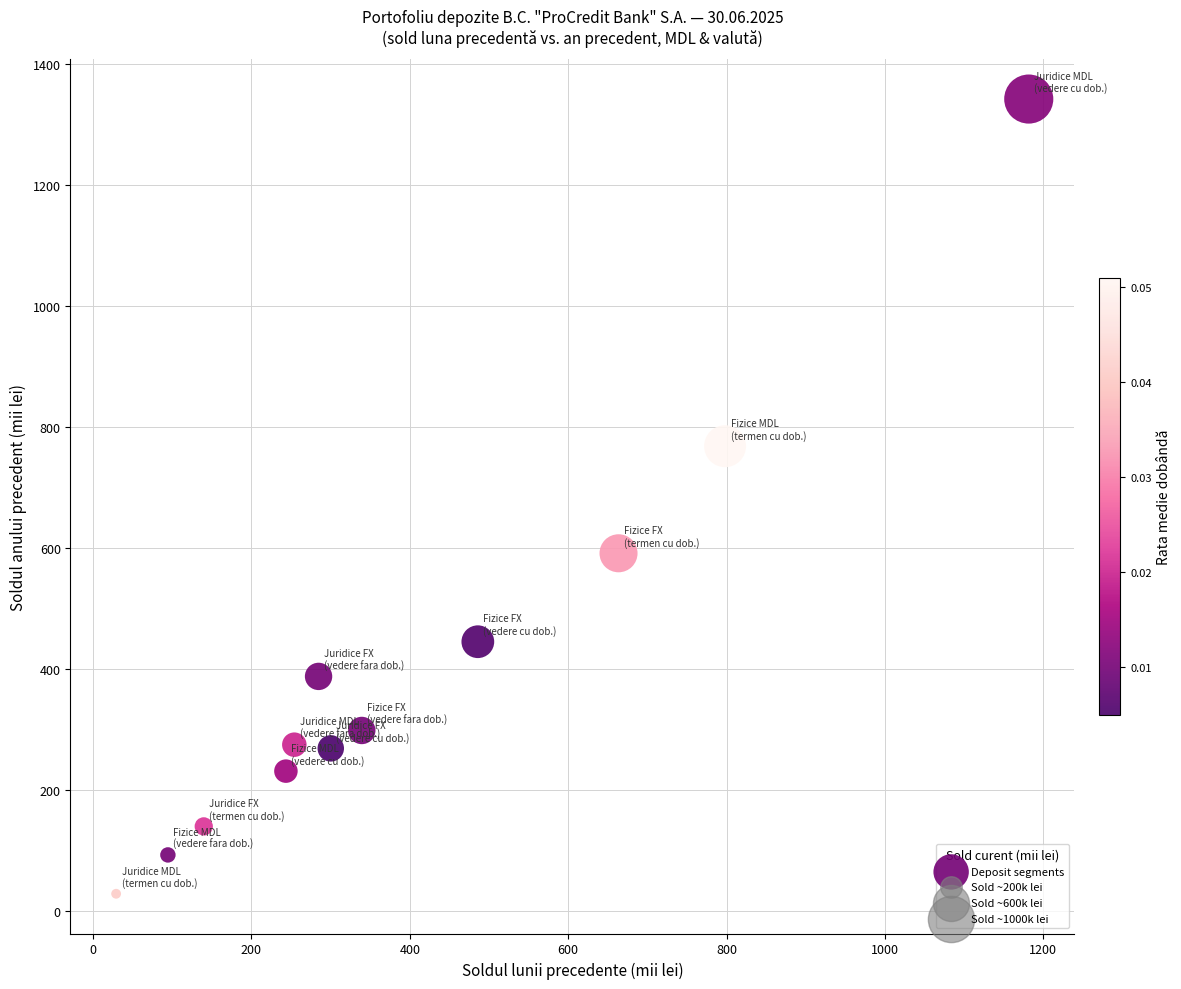

What is the range of Y values (max minus min)?

1313.5